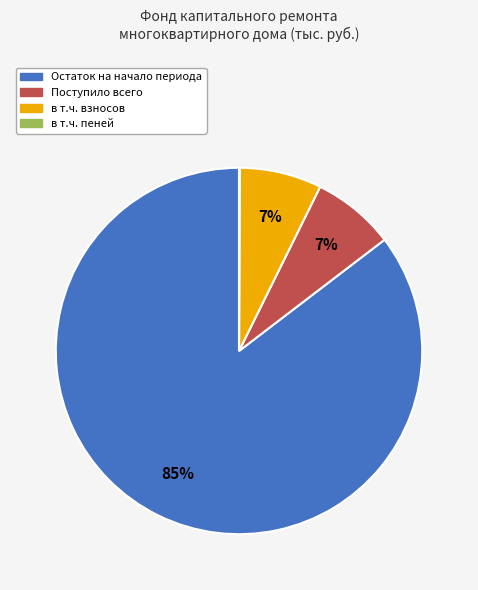

To the nearest percent, what is the average slice percentage?

25%